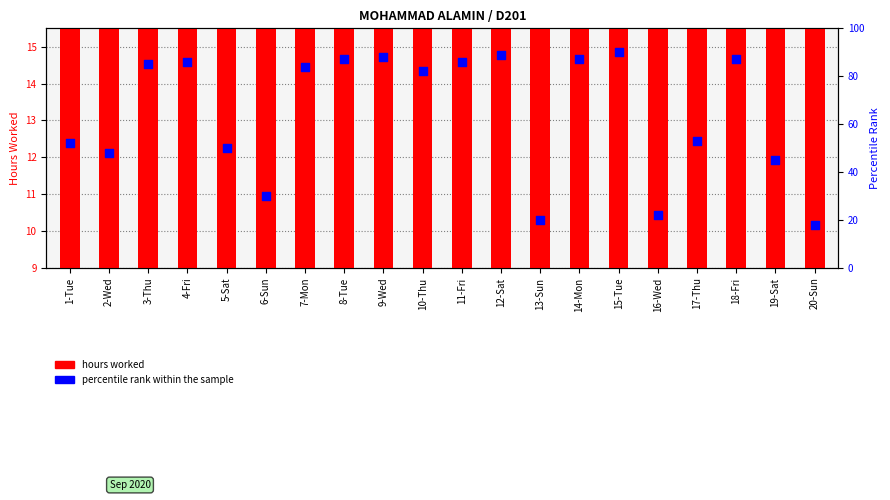

What are all the series names shown in the legend?

hours worked, percentile rank within the sample